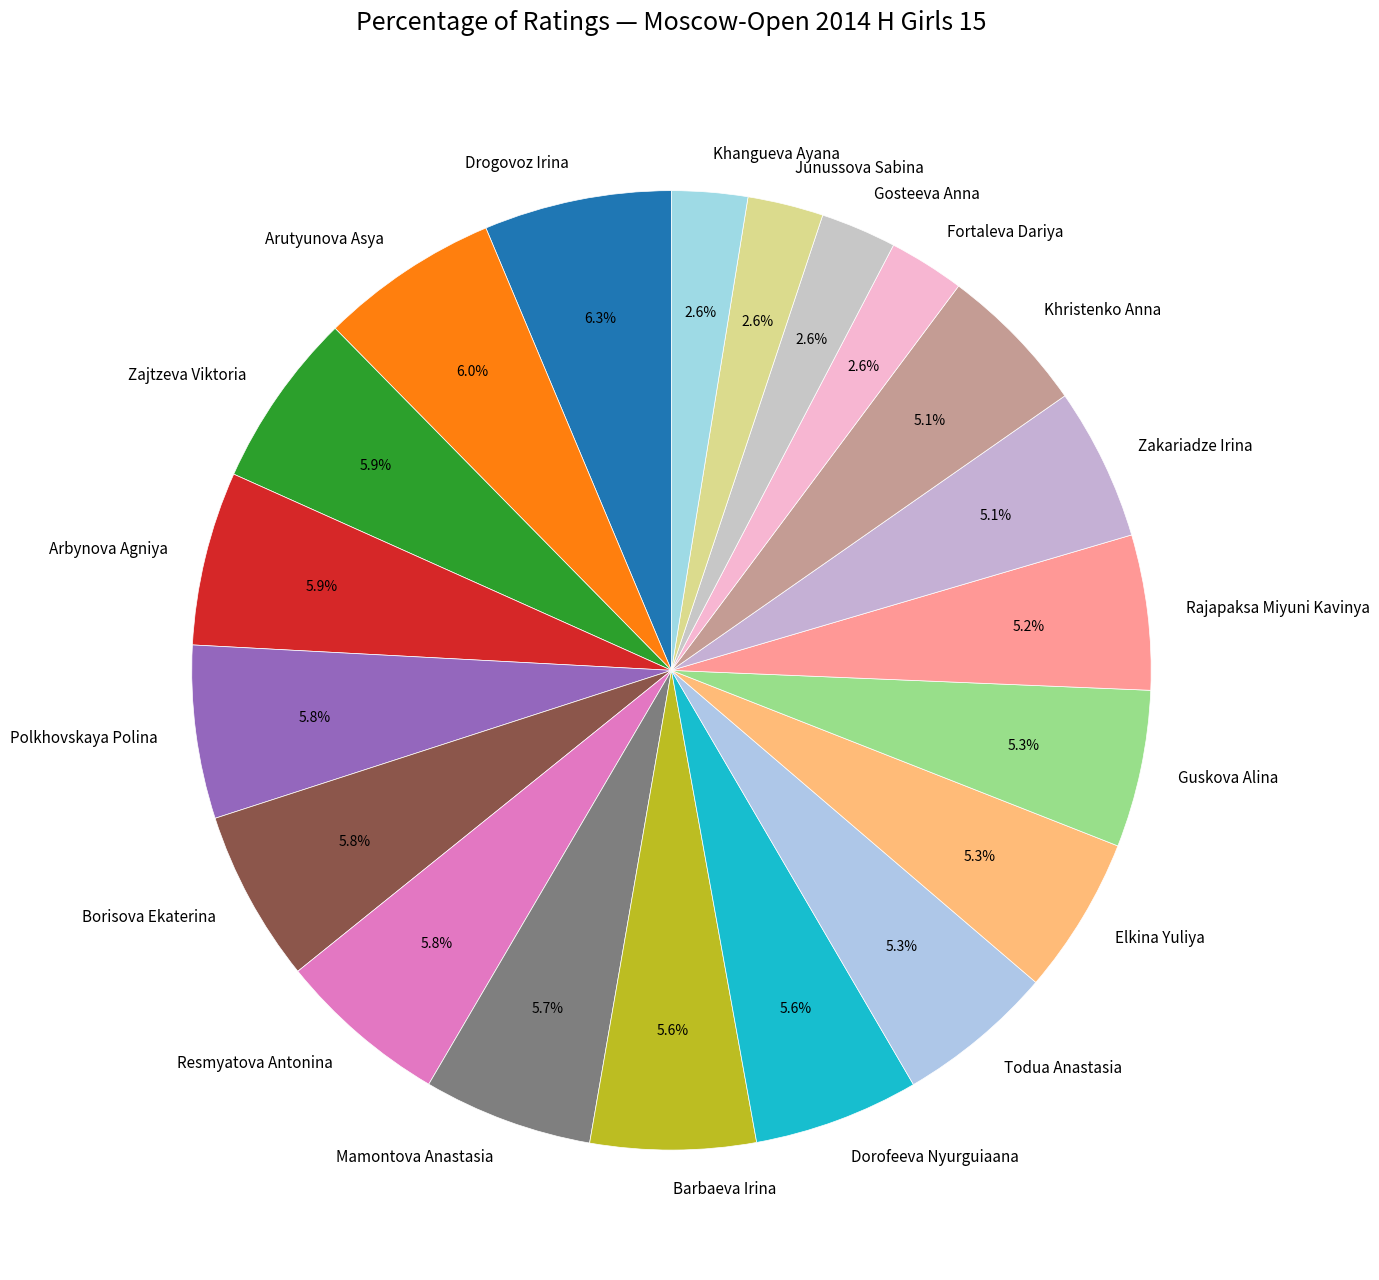

Does Todua Anastasia account for over 50% of the chart?

No